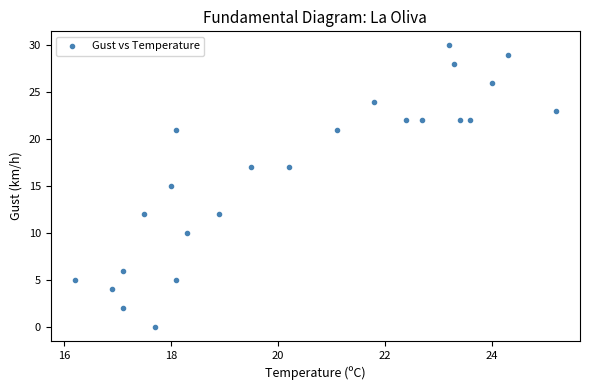

What is the range of Y values (max minus min)?

30